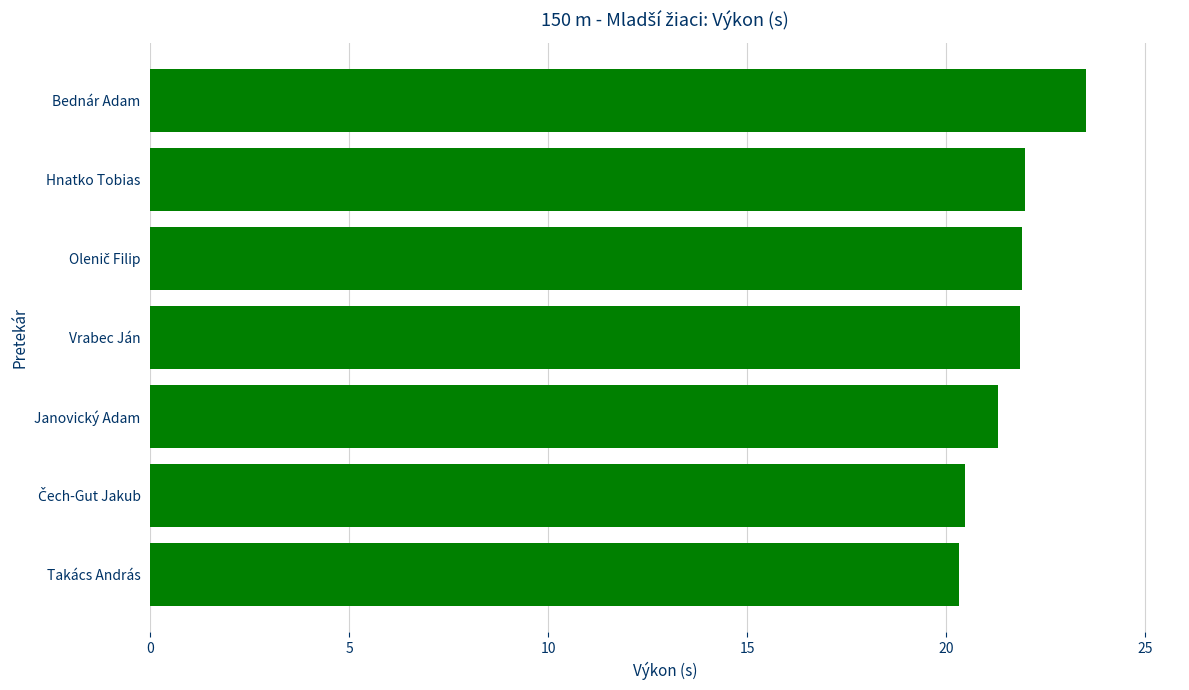

What is the difference between the second highest and second lowest values?

1.5